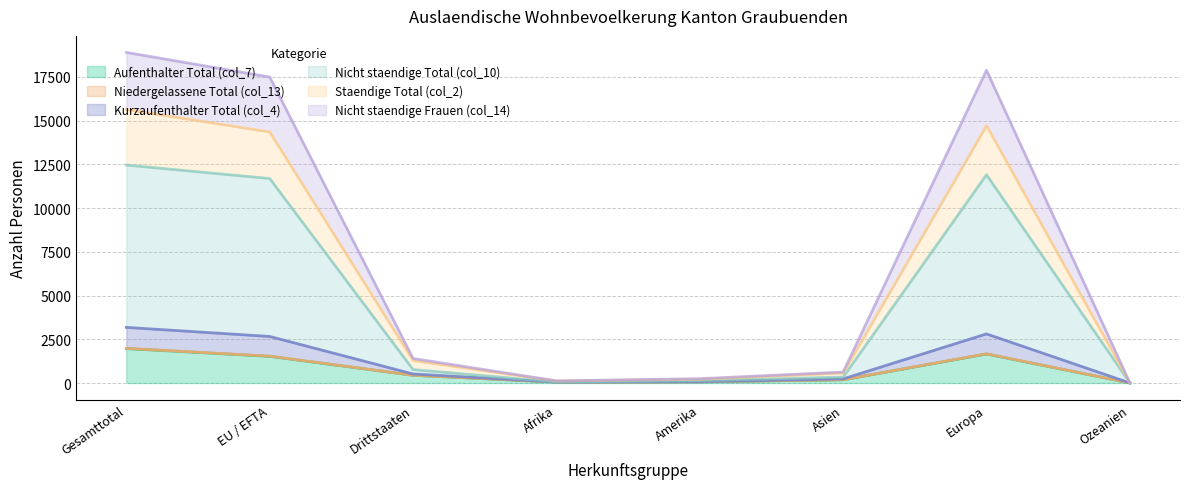

True or false: Staendige Total (col_2) and Nicht staendige Total (col_10) intersect in this chart.

False